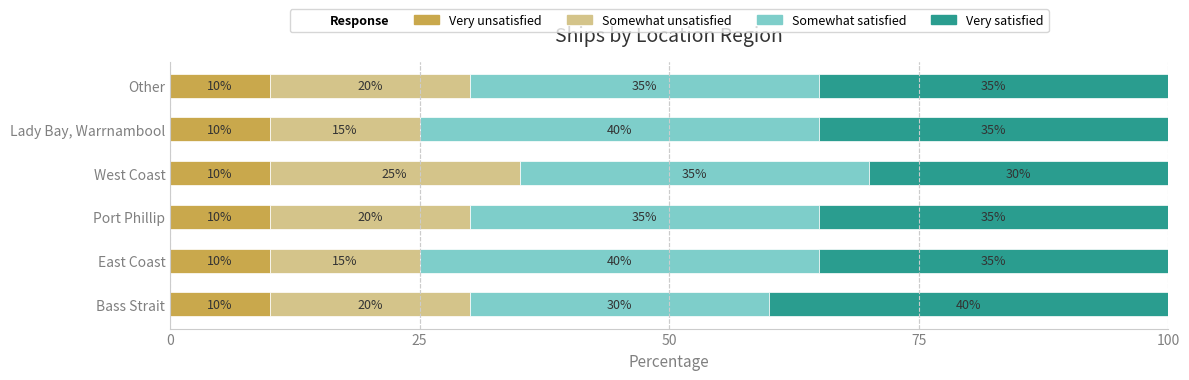

What is the sum of the Very unsatisfied values at Lady Bay, Warrnambool and Bass Strait?

20